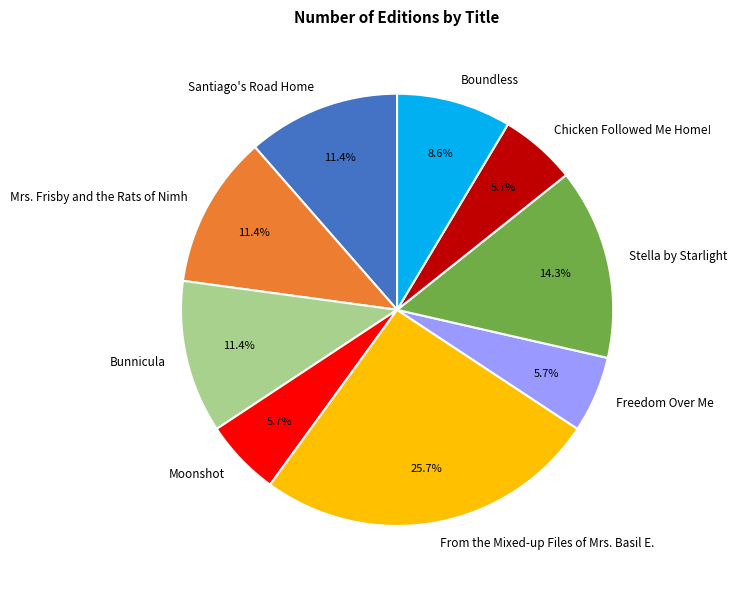

How many segments does this pie chart have?

9